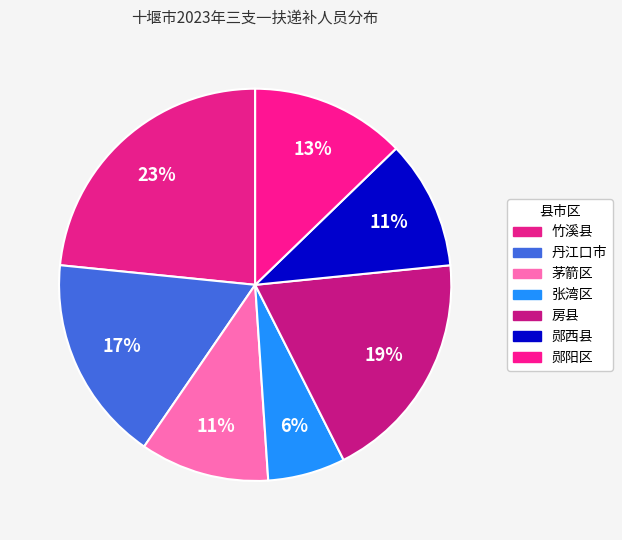

What is the largest slice in the pie chart?

竹溪县